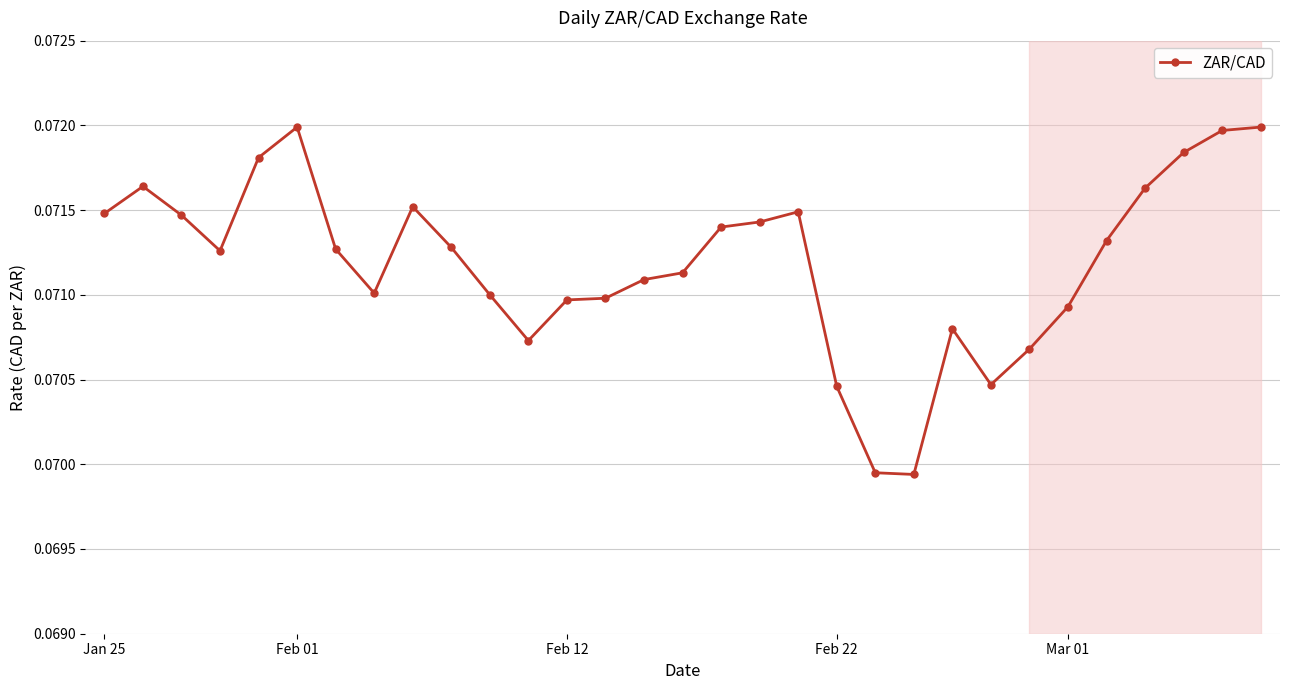

How many values are between 0 and 1?

31